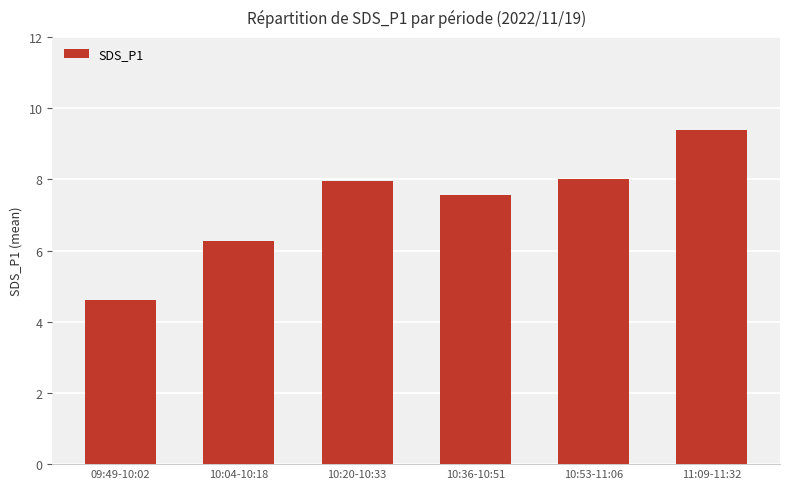

Approximately how many times larger is the value at 11:09-11:32 compared to 10:36-10:51?

1.2